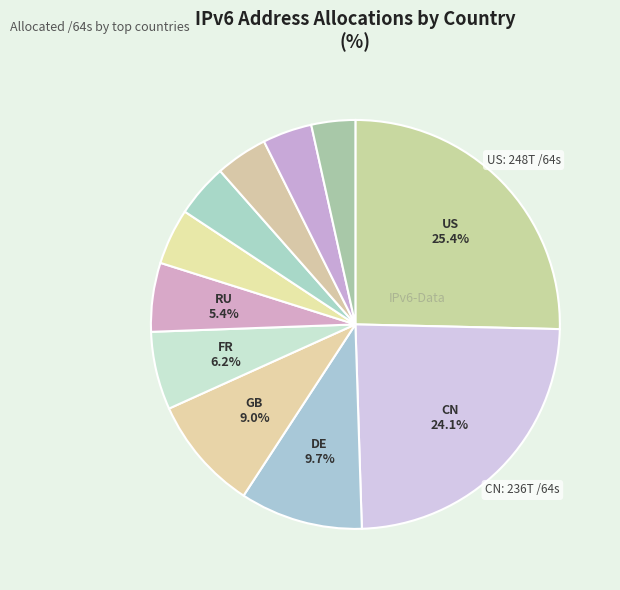

How many segments does this pie chart have?

11